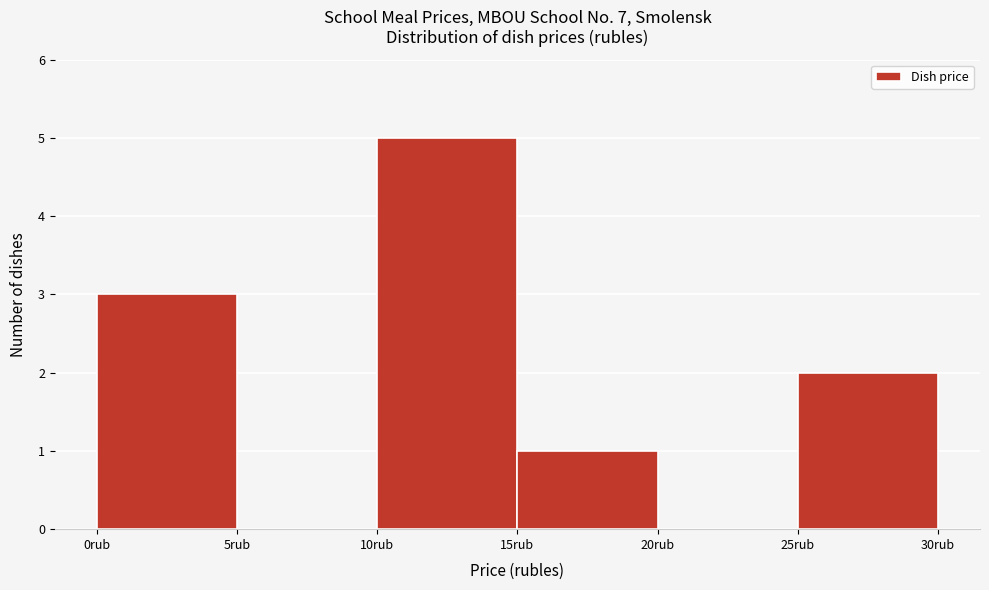

Over which range of the x-axis is the bar tallest?

10 to 15